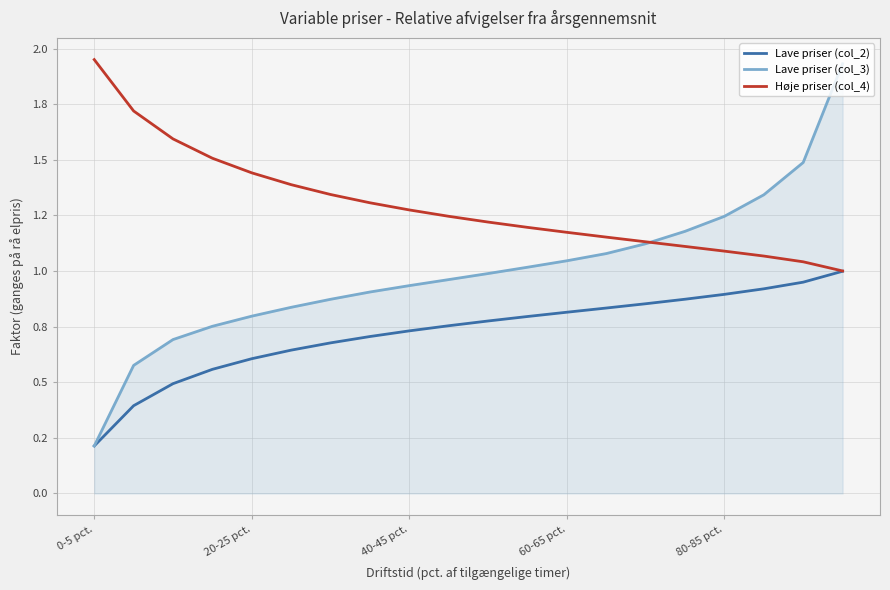

List the series in order of their peak value, highest first.

Høje priser (col_4), Lave priser (col_3), Lave priser (col_2)